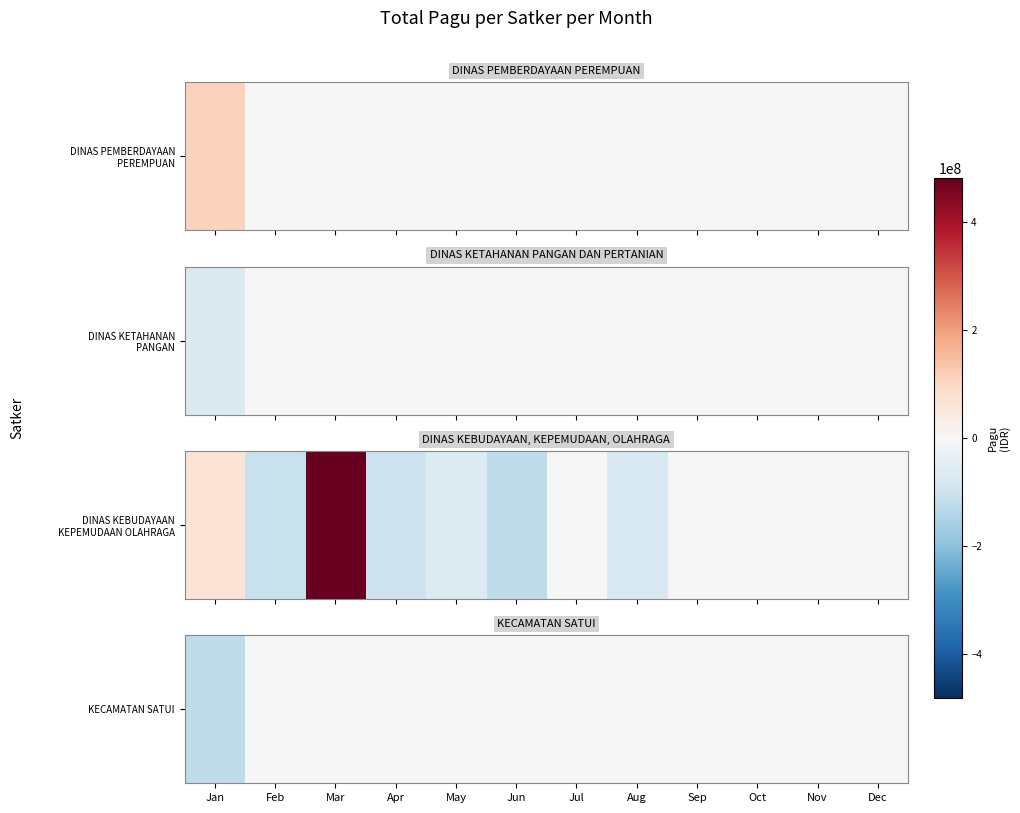

What is the sum of all values?

-121754863